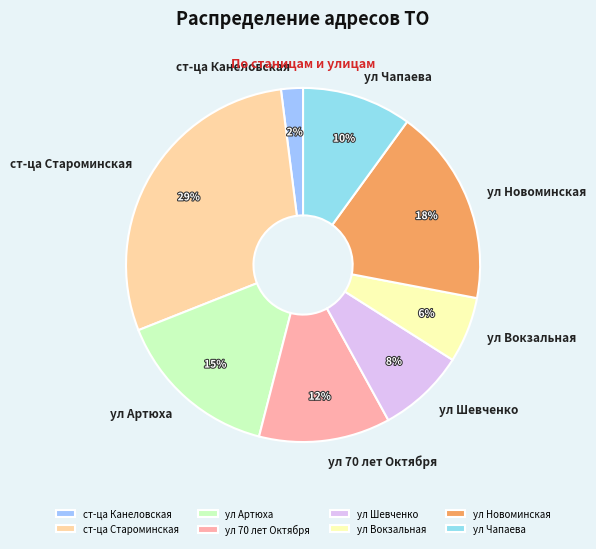

Do ст-ца Канеловская and ул Шевченко together represent more than half of the pie?

No